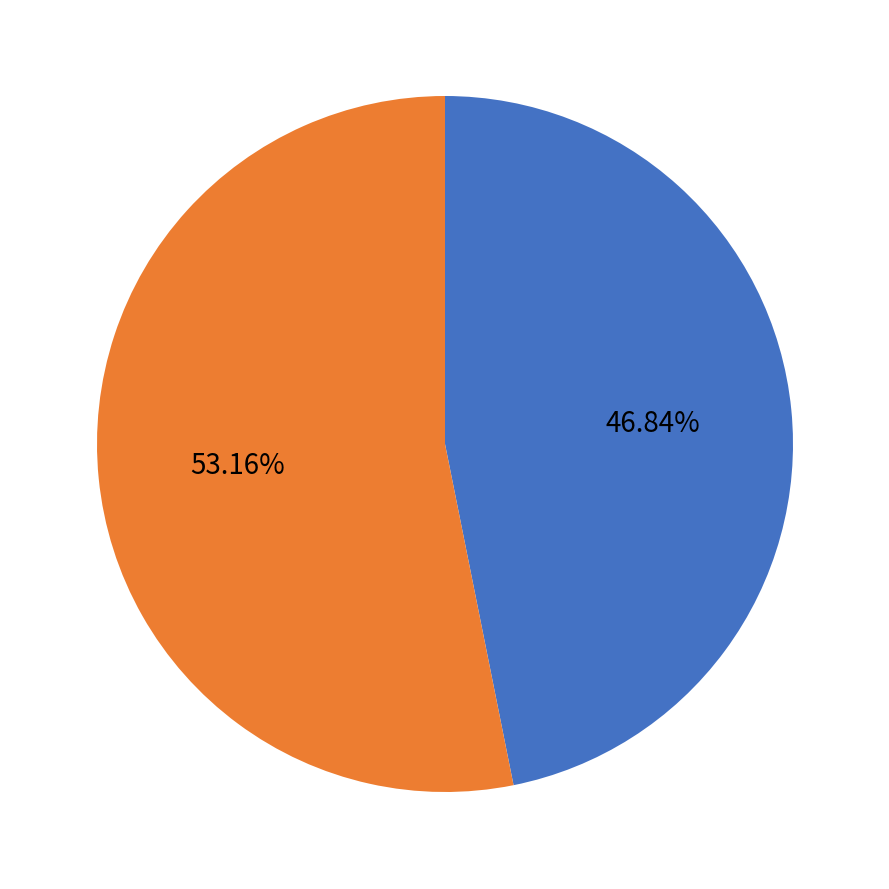

Does any single category account for the majority?

Yes